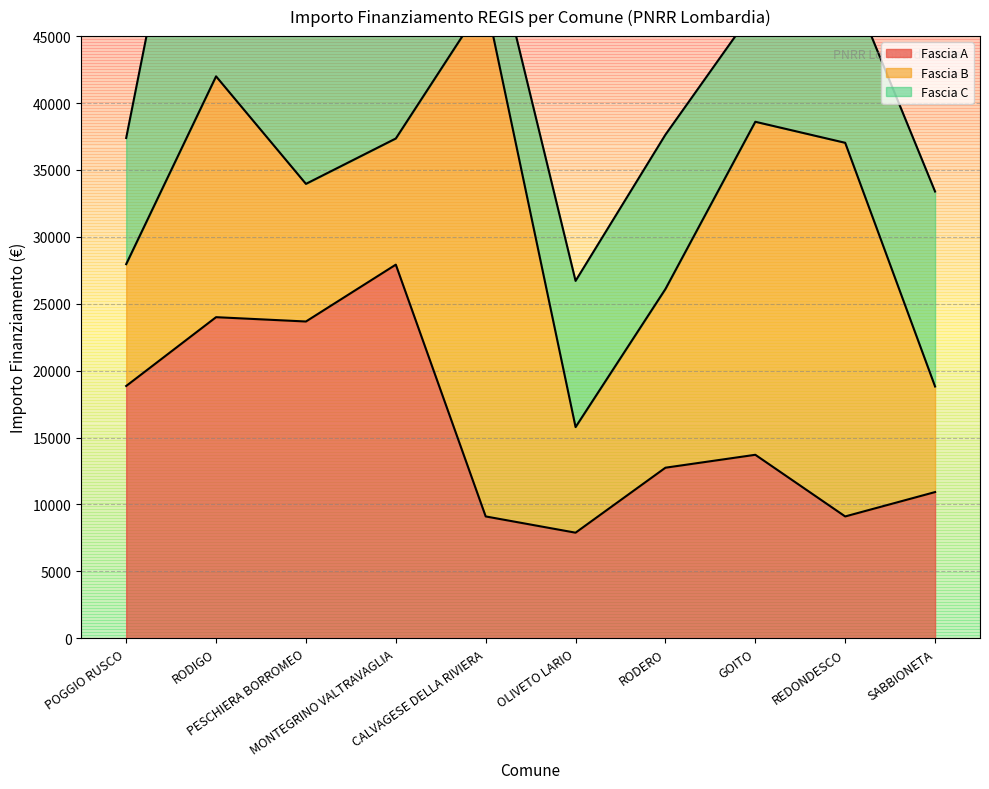

True or false: Fascia A and Fascia B cross at least once.

True